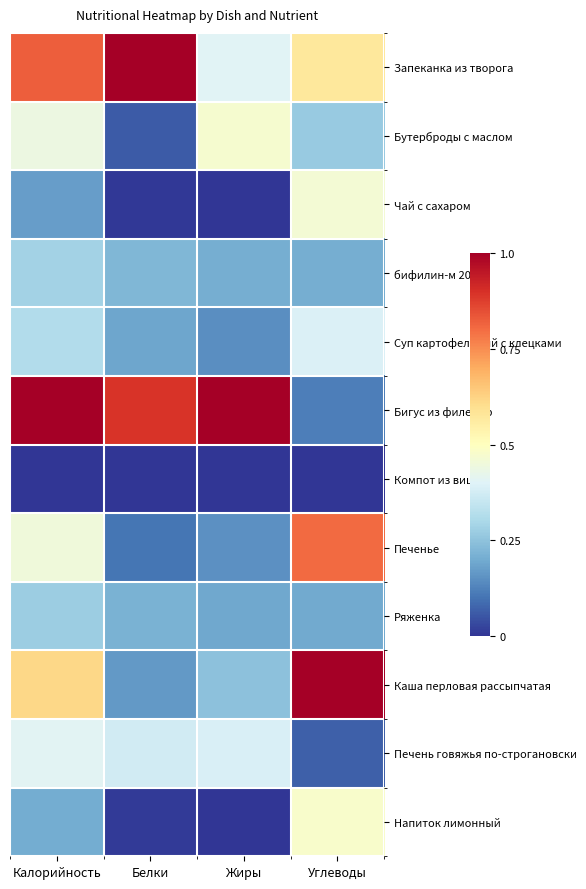

At how many categories does at least one series exceed 0?

4